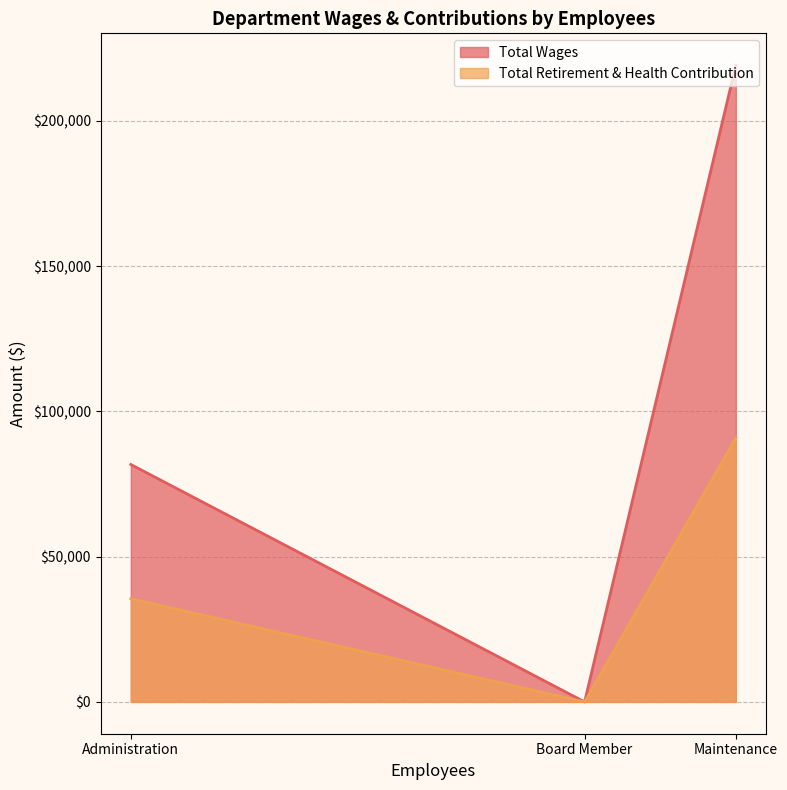

Where does the Total Retirement & Health Contribution series first go above 35513?

Maintenance